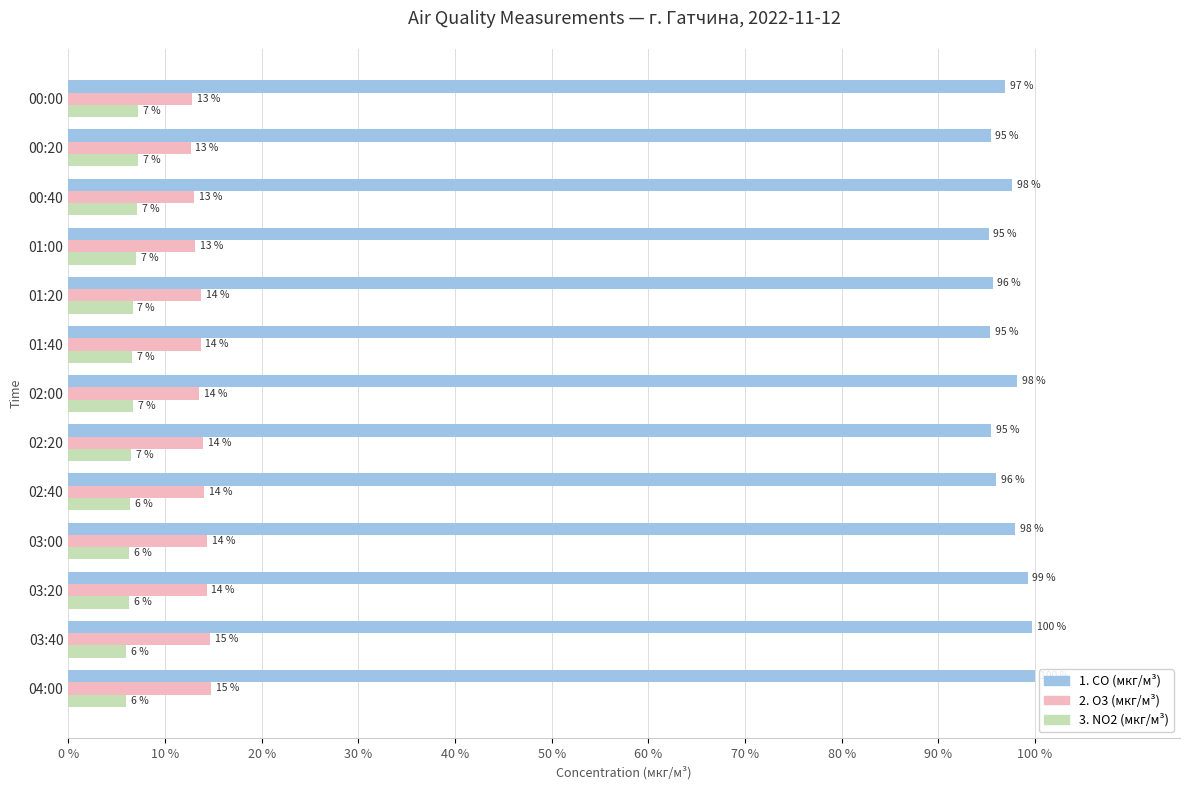

What is the difference between the highest and lowest values at 01:40?

88.8